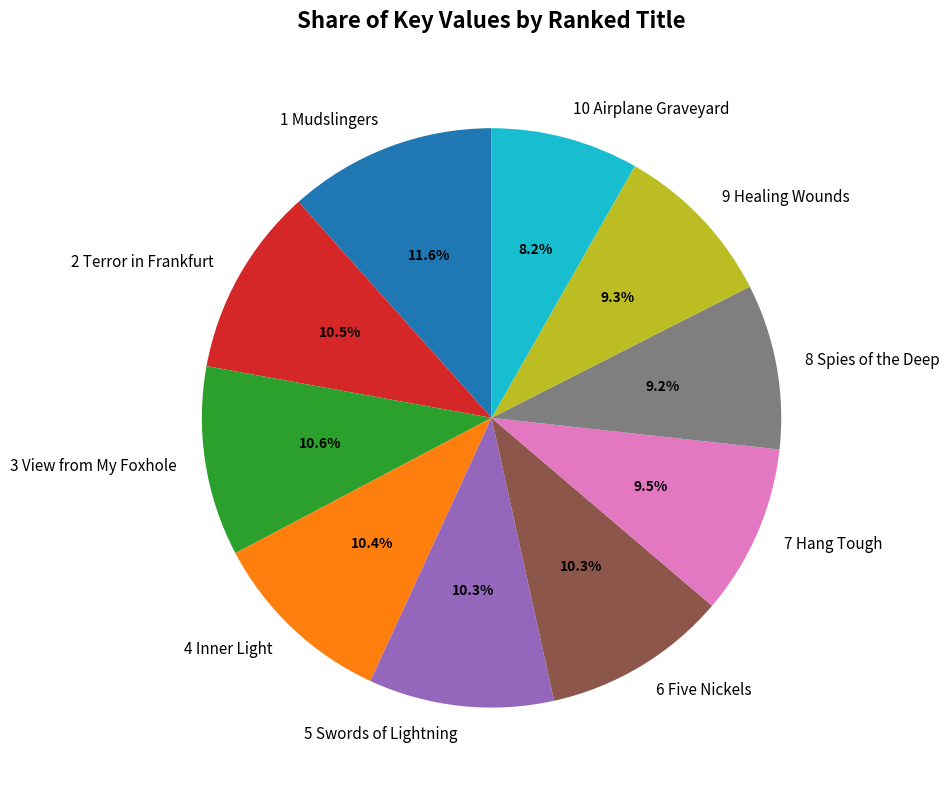

Between 9 Healing Wounds and 4 Inner Light, which is larger?

4 Inner Light